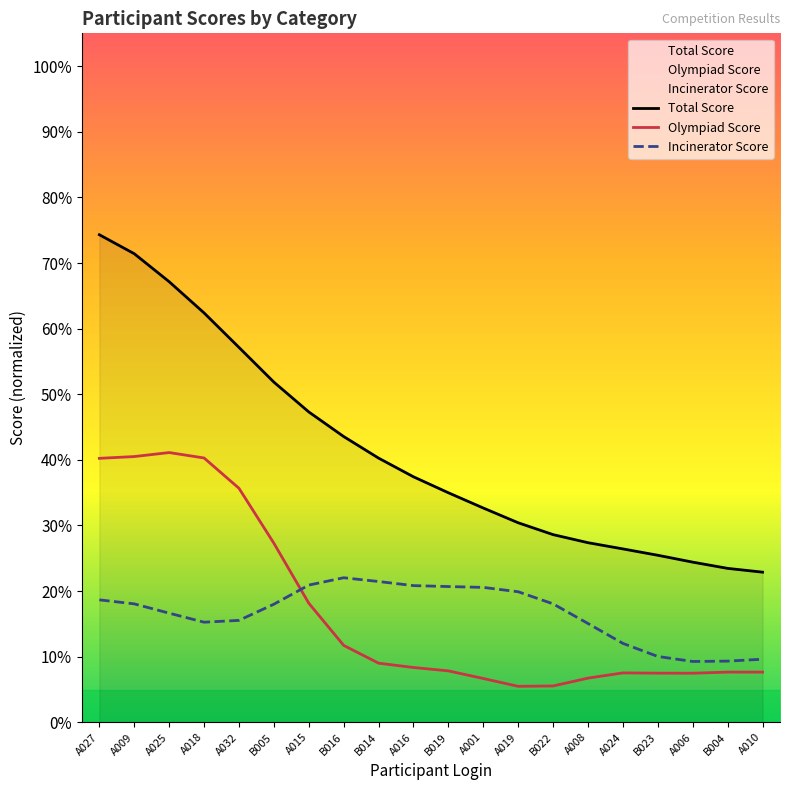

Reading left to right, what are all the values shown in this chart?

Total Score: A027=0.7	A009=0.7	A025=0.7	A018=0.6	A032=0.6	B005=0.5	A015=0.5	B016=0.4	B014=0.4	A016=0.4	B019=0.3	A001=0.3	A019=0.3	B022=0.3	A008=0.3	A024=0.3	B023=0.3	A006=0.2	B004=0.2	A010=0.2
Olympiad Score: A027=0.4	A009=0.4	A025=0.4	A018=0.4	A032=0.4	B005=0.3	A015=0.2	B016=0.1	B014=0.1	A016=0.1	B019=0.1	A001=0.1	A019=0.1	B022=0.1	A008=0.1	A024=0.1	B023=0.1	A006=0.1	B004=0.1	A010=0.1
Incinerator Score: A027=0.2	A009=0.2	A025=0.2	A018=0.2	A032=0.2	B005=0.2	A015=0.2	B016=0.2	B014=0.2	A016=0.2	B019=0.2	A001=0.2	A019=0.2	B022=0.2	A008=0.2	A024=0.1	B023=0.1	A006=0.1	B004=0.1	A010=0.1